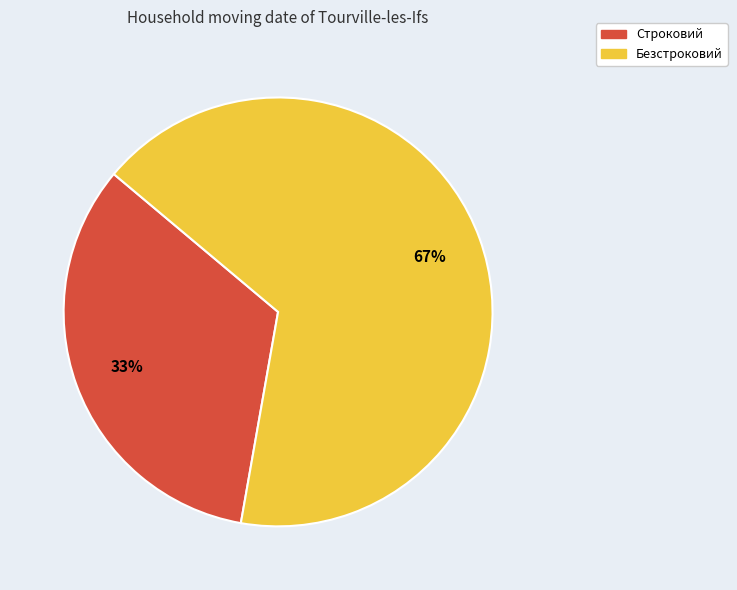

Count the number of slices in the pie.

2